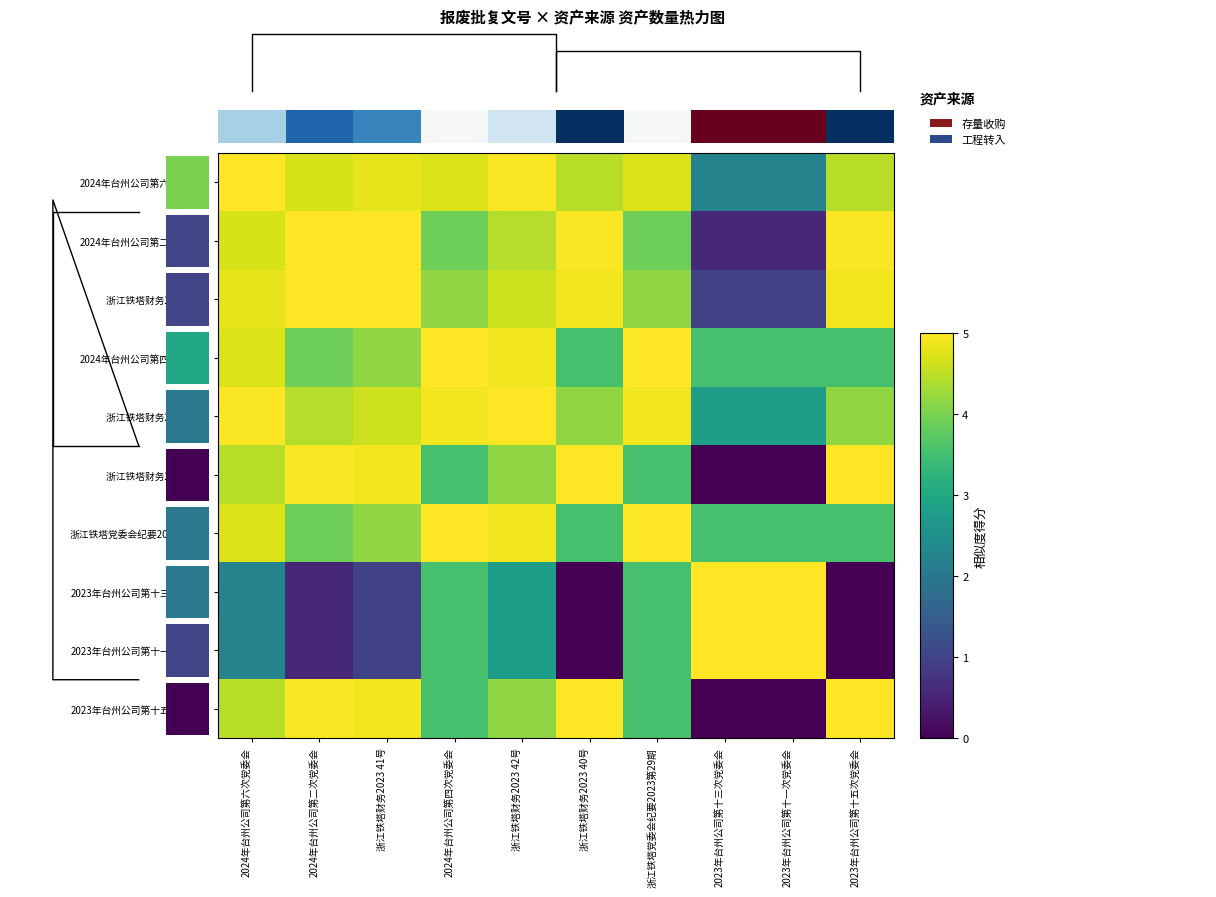

How many values in the 浙江铁塔财务2023 42号 series exceed 4?

8